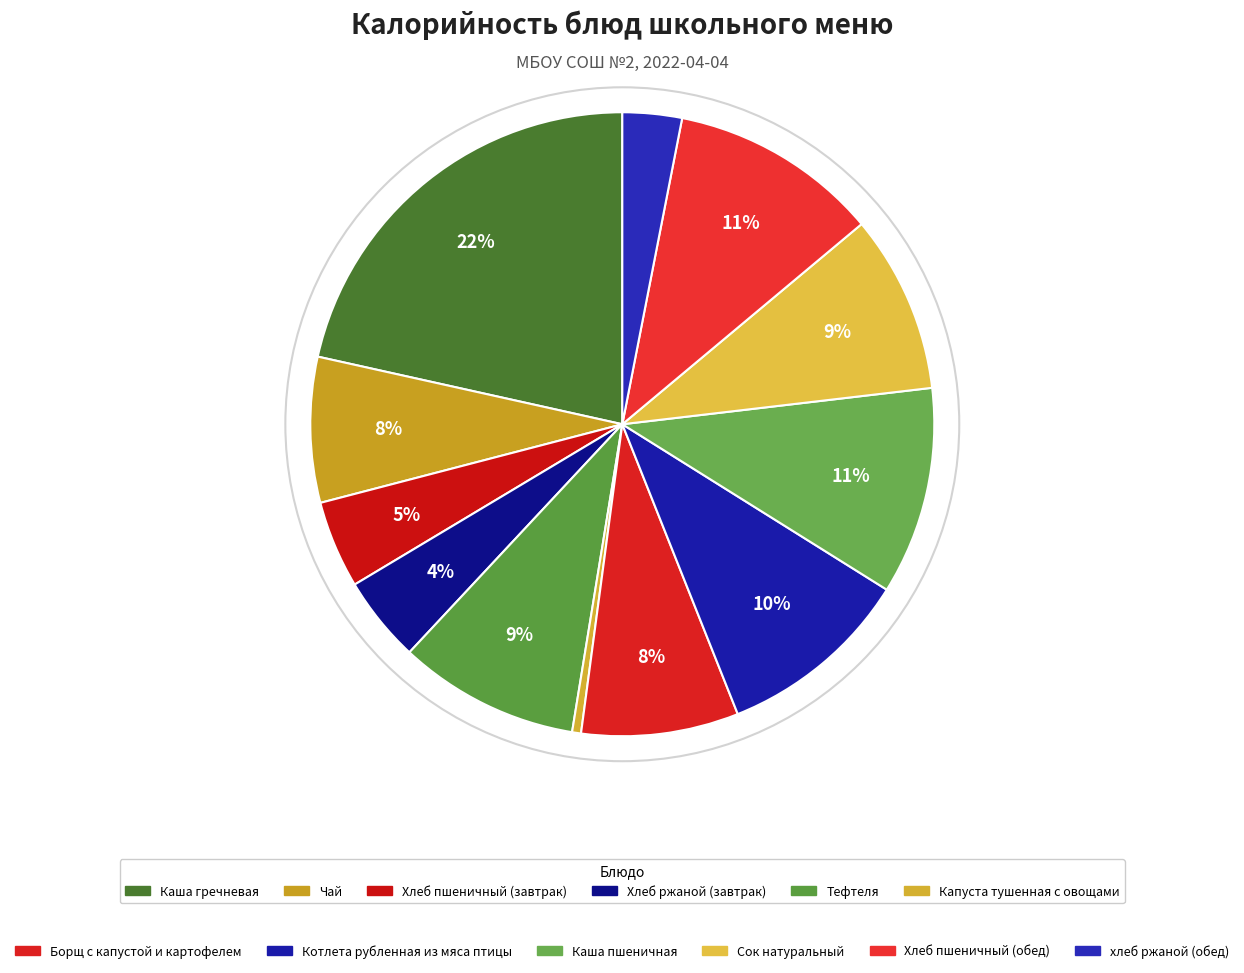

Is it true that Хлеб ржаной (завтрак) is 4% of the pie?

True